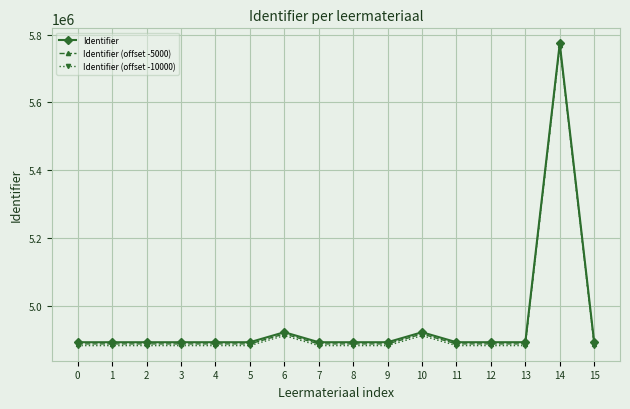

The value of Identifier (offset -5000) at 6 is 4916260. True or false?

True